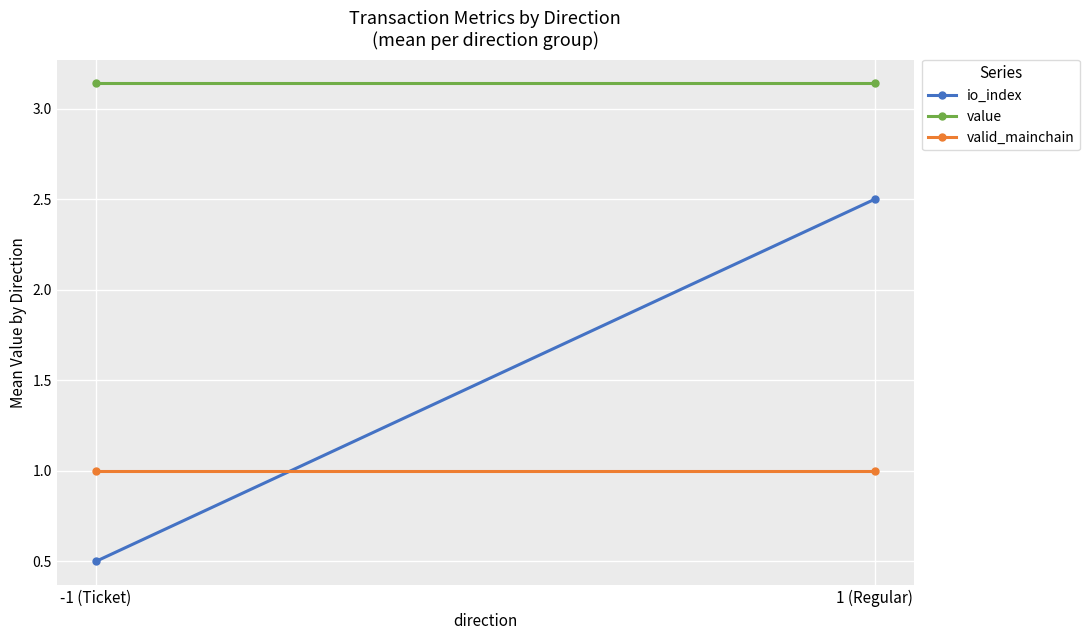

At which category does the chart reach its minimum across all series?

-1 (Ticket)